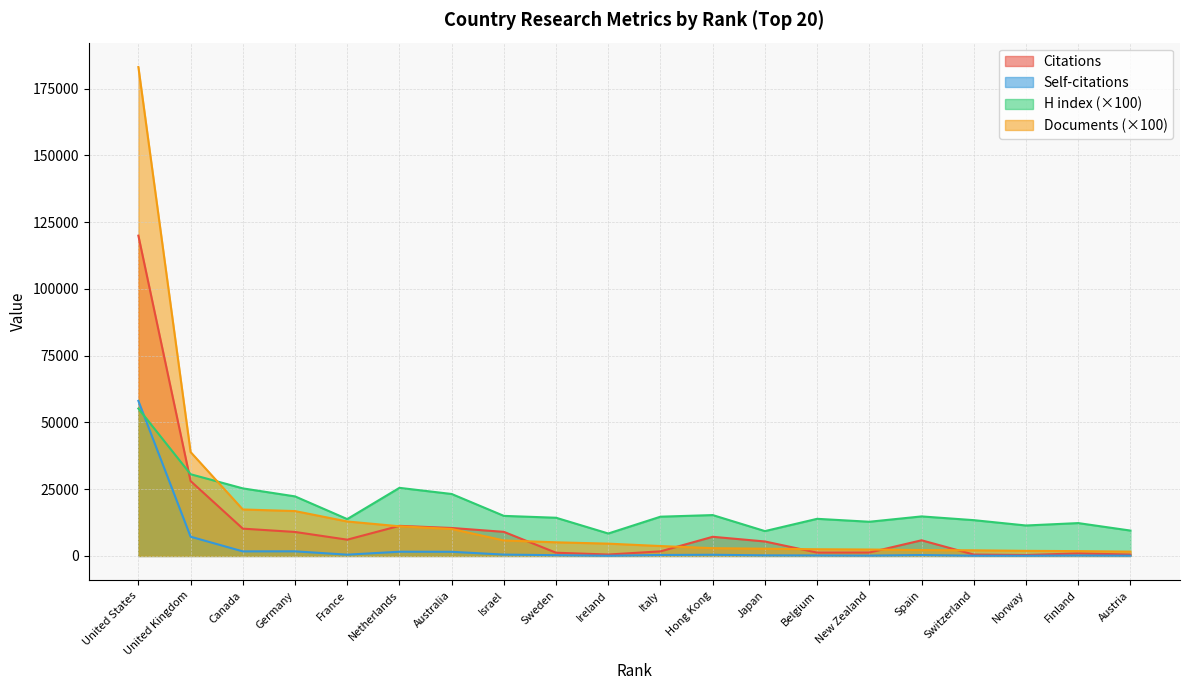

How many interior local peaks does the H index series have?

5